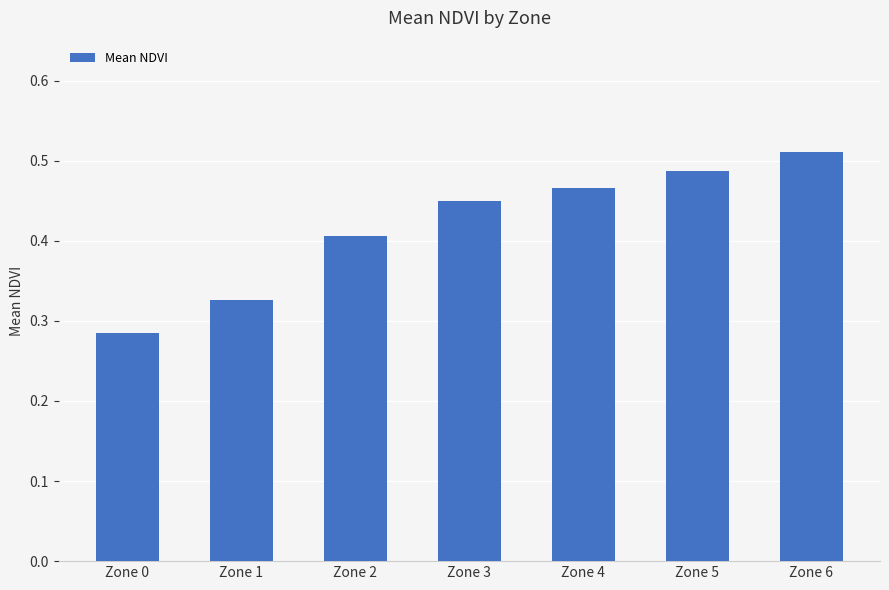

At which label is the value closest to 0?

Zone 0